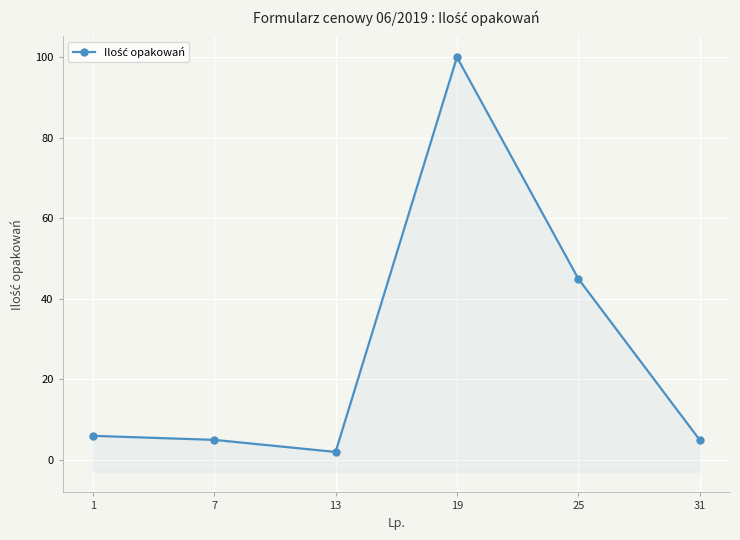

What is the approximate value at 19?

100